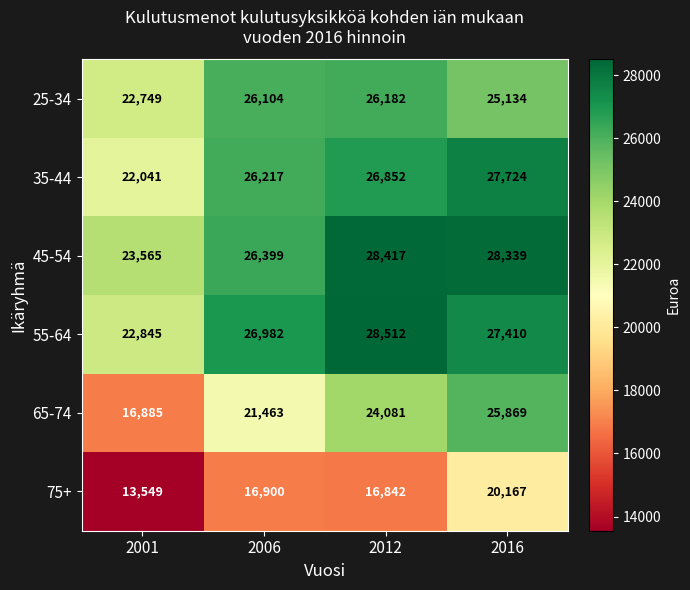

What is the average value of the 25-34 series?

25042